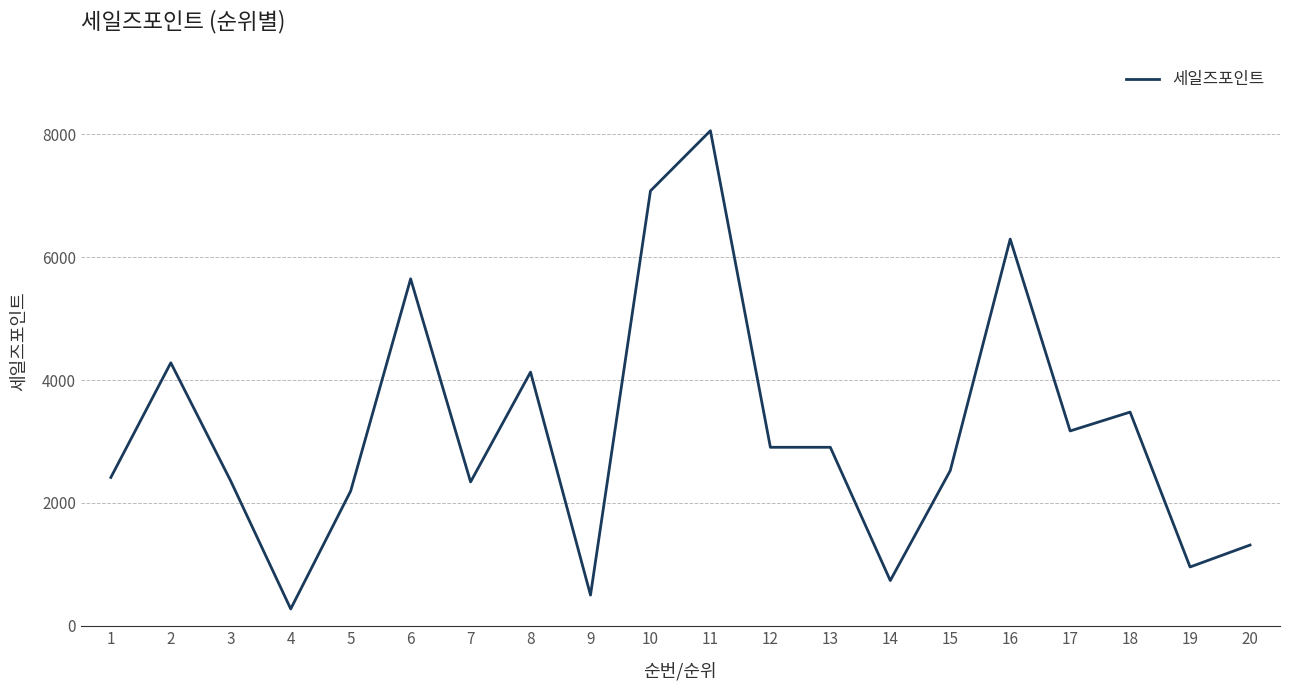

The value at 2 is 1150. True or false?

False